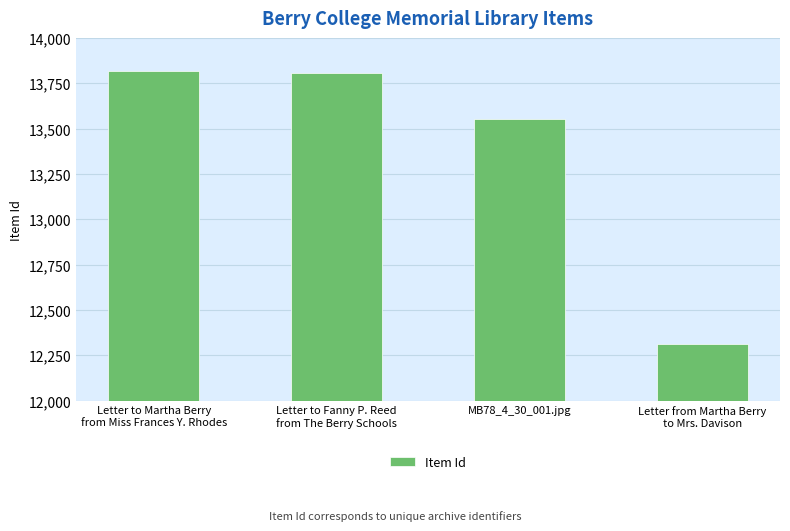

What is the maximum value shown in the chart?

13816